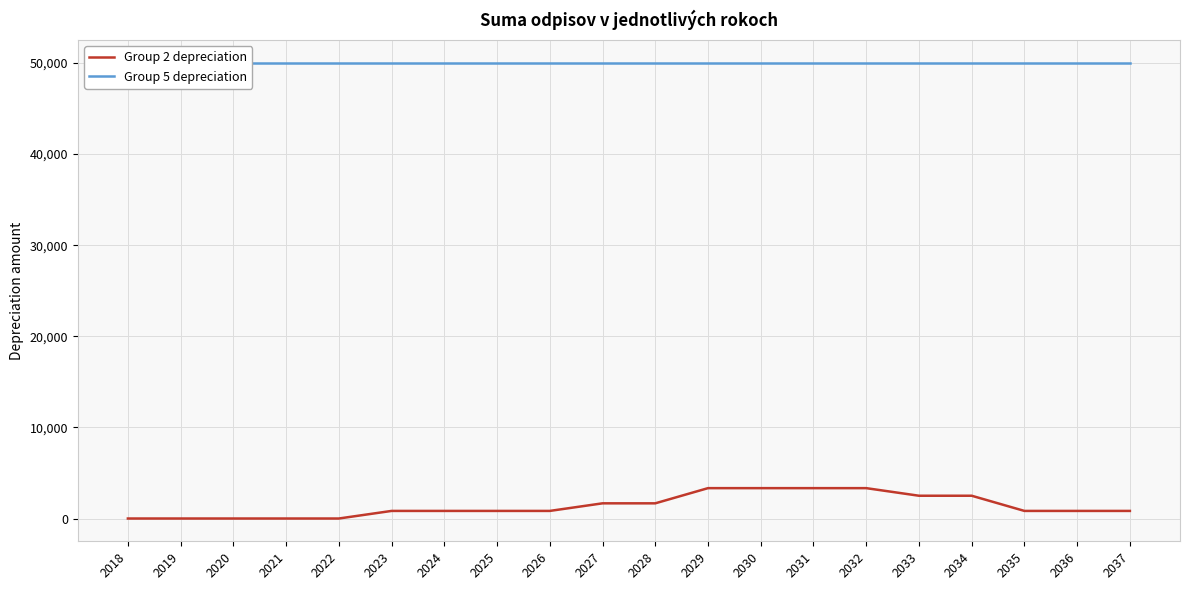

Which has a higher value, 2019 or 2024?

2024